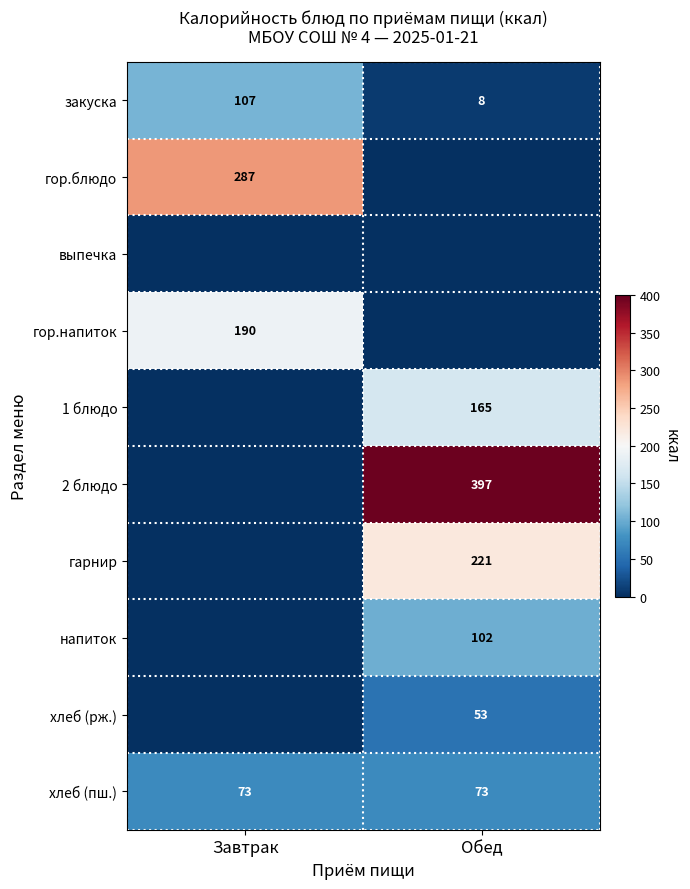

Read the хлеб (пш.) value at Завтрак.

73